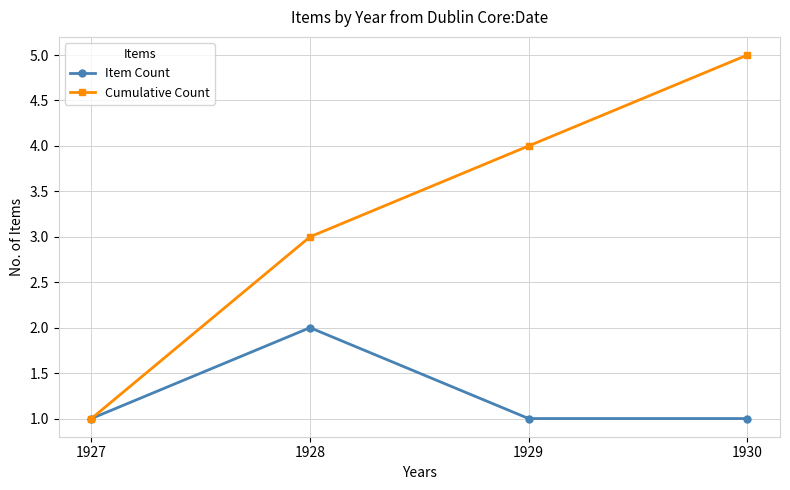

True or false: Item Count has more than 2 interior local peaks.

False